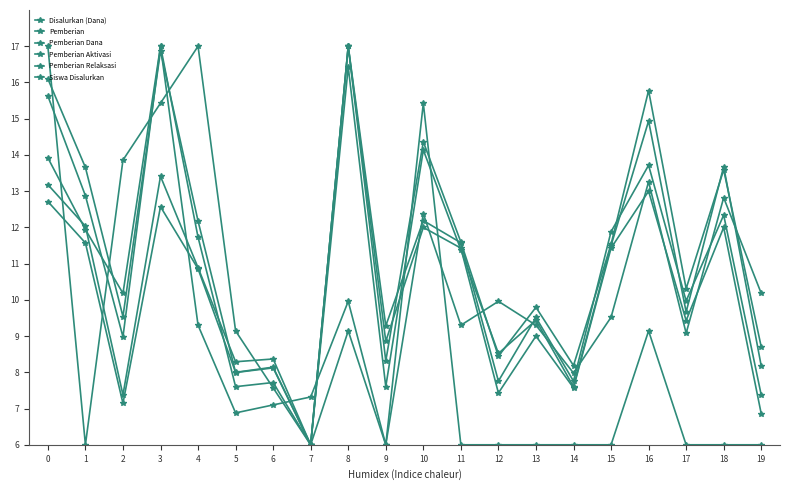

List the labels in order of Pemberian Relaksasi value, largest first.

3, 0, 16, 18, 10, 1, 2, 19, 8, 12, 15, 4, 11, 13, 17, 14, 7, 6, 5, 9